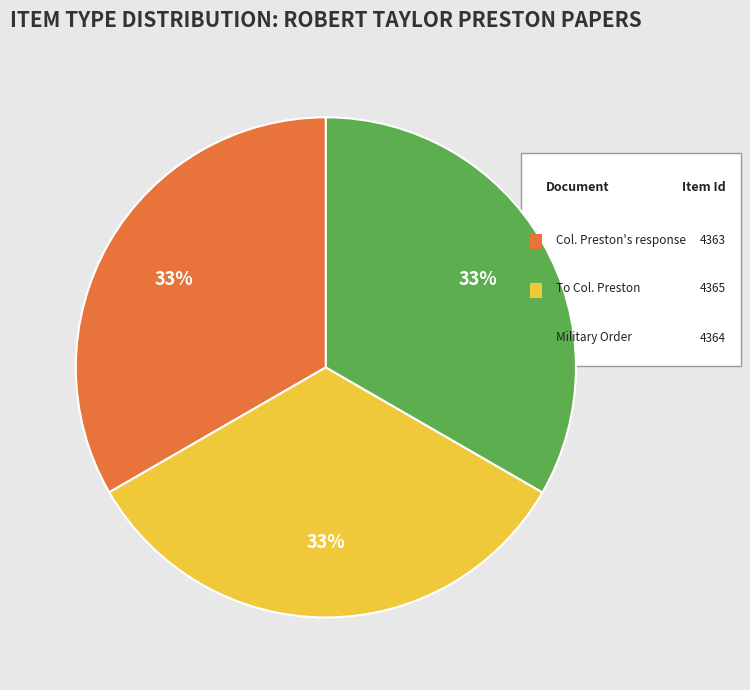

Does any single category account for the majority?

No